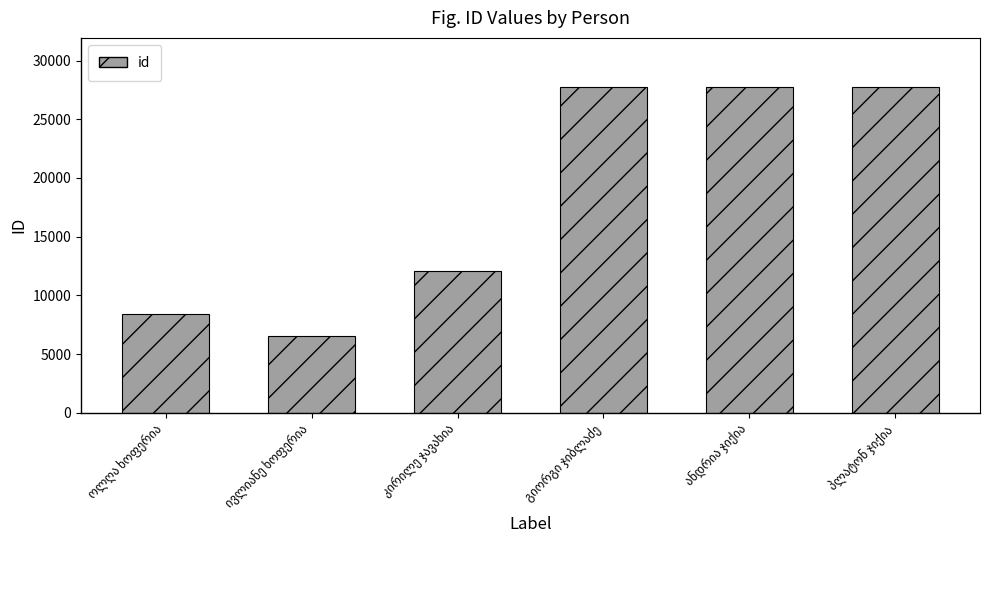

What is the average value?

18386